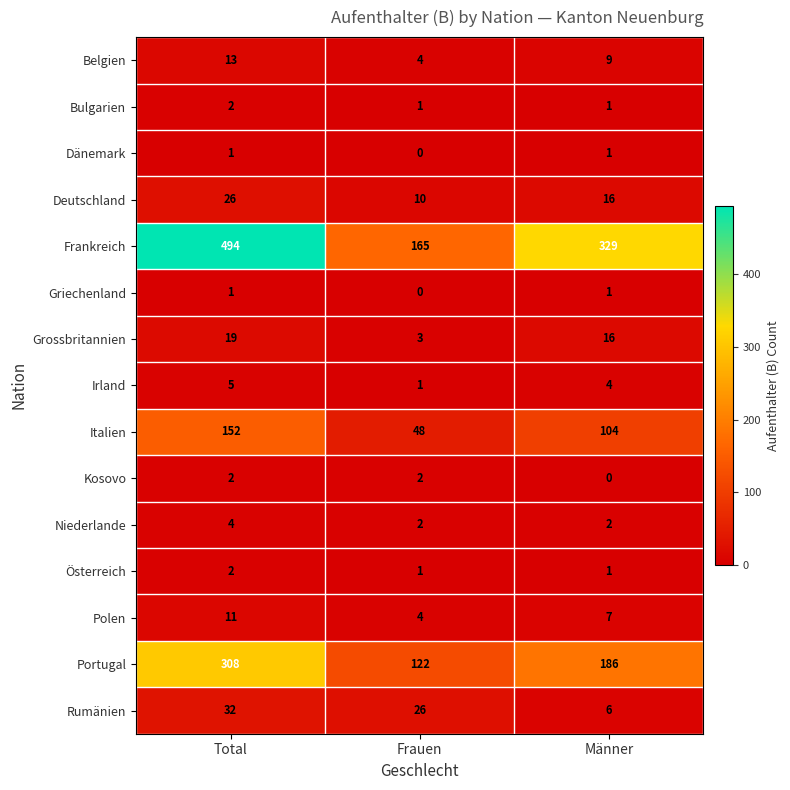

The Bulgarien series shows 2 at Frauen. True or false?

False